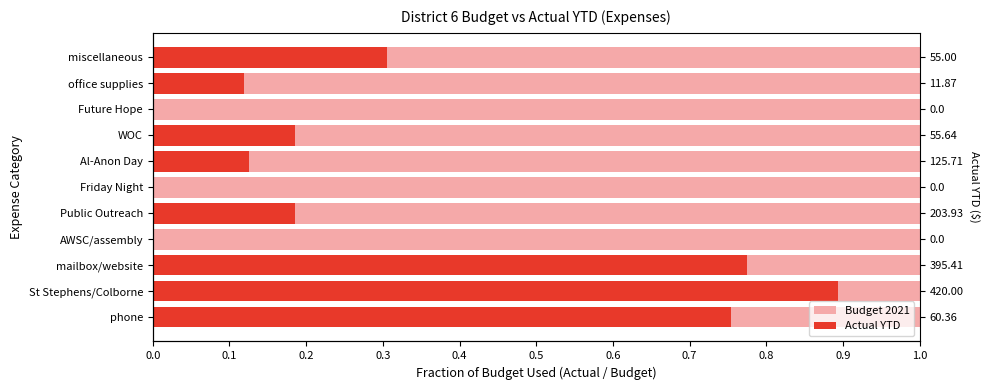

Which series changed the most between 0.2 and 0.9?

Actual YTD